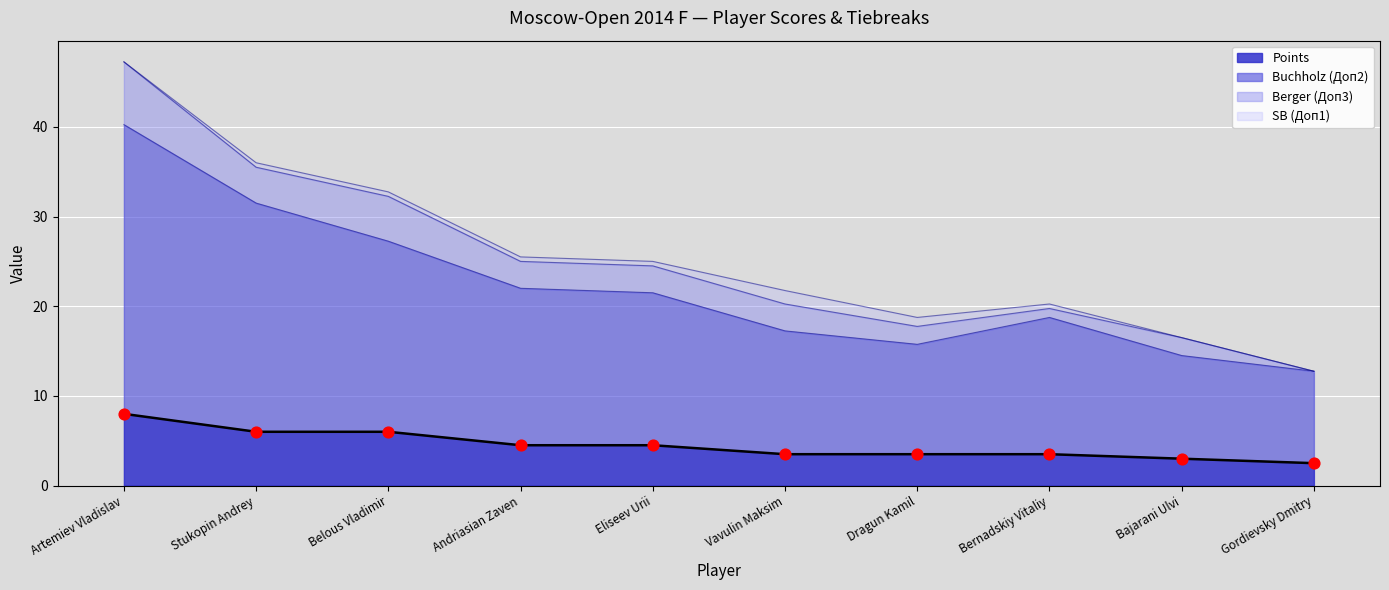

Is the value of Buchholz (Доп2) at Vavulin Maksim greater than the value of Points at Andriasian Zaven?

Yes